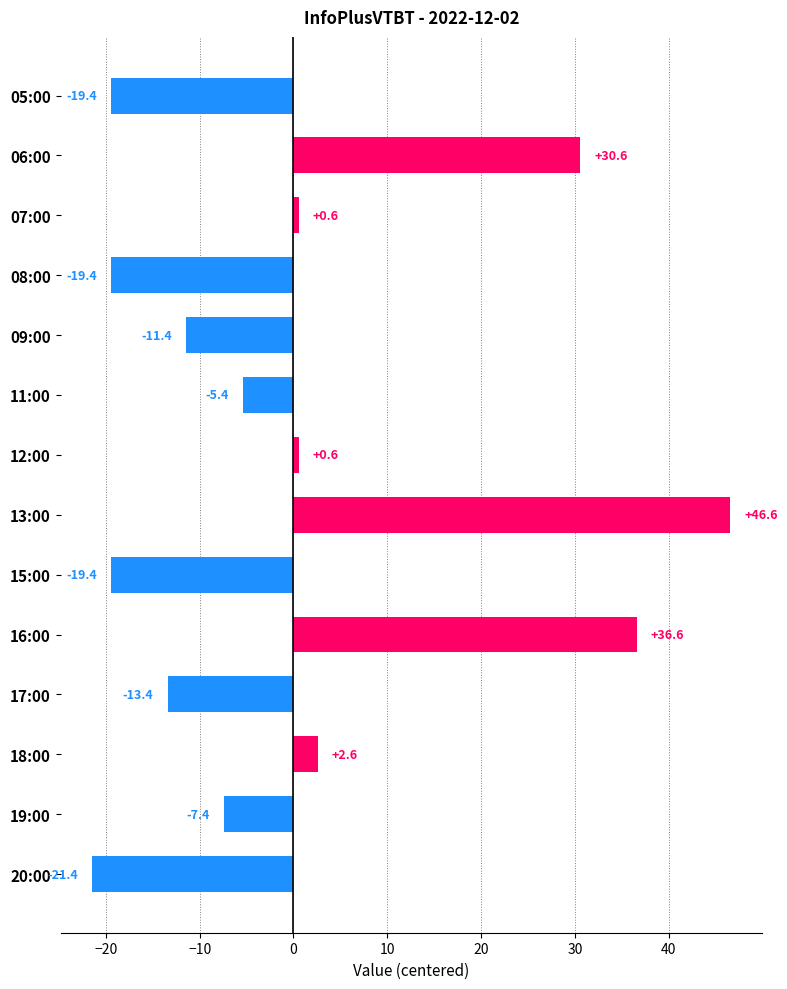

How many values are above zero?

6